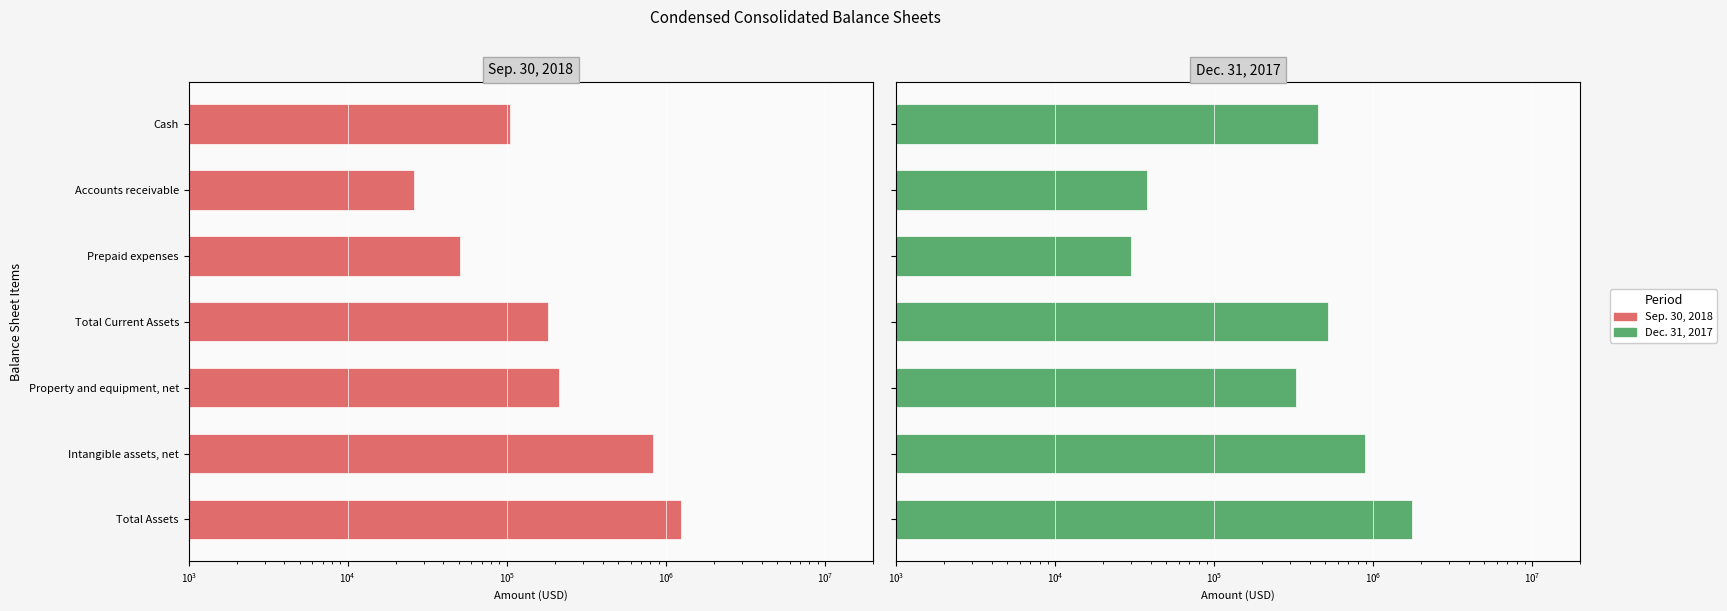

What are all the series names shown in the legend?

Sep. 30, 2018, Dec. 31, 2017